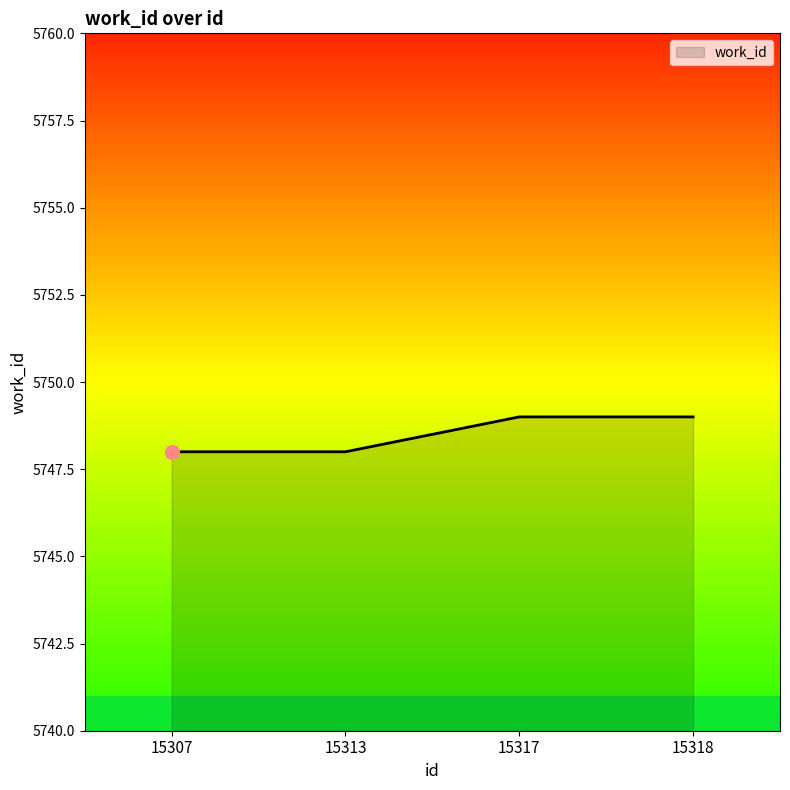

True or false: the data has more than 1 interior local peaks.

False